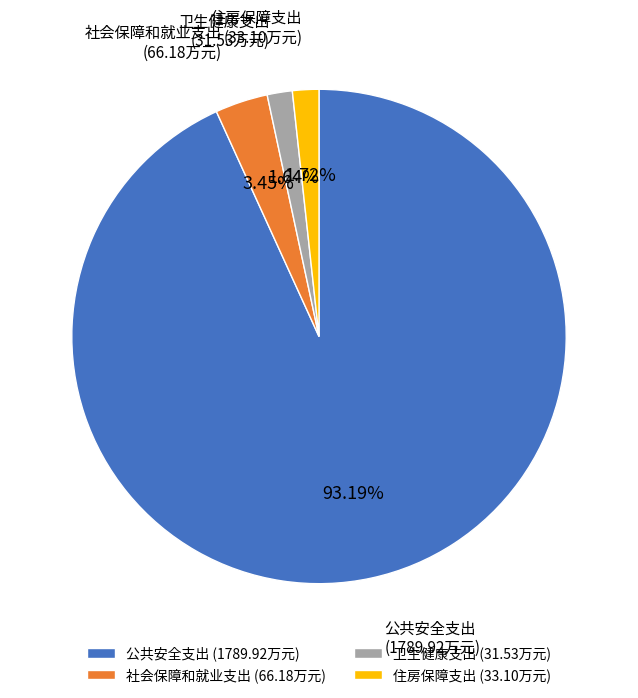

Do 社会保障和就业支出 (66.18万元) and 公共安全支出 (1789.92万元) together represent more than half of the pie?

Yes